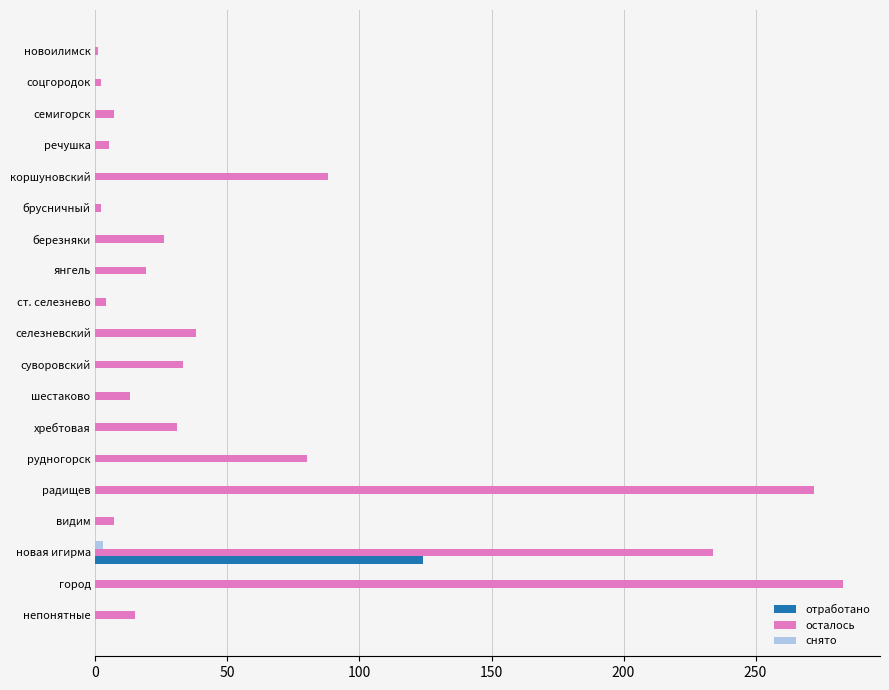

At which label is осталось closest to 142?

коршуновский